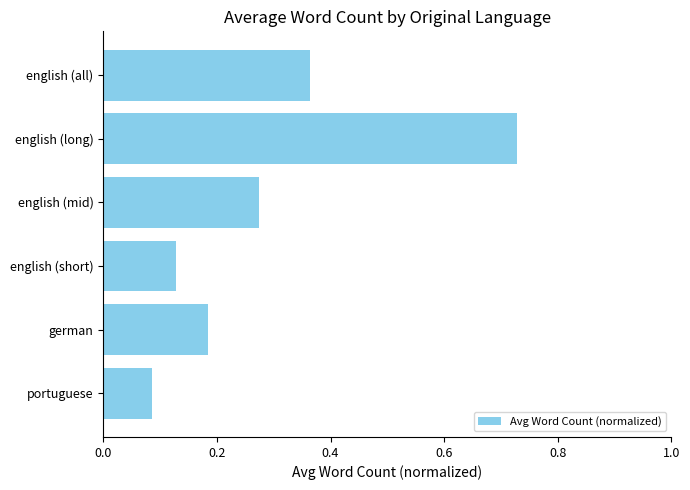

Count the number of data series in this chart.

1